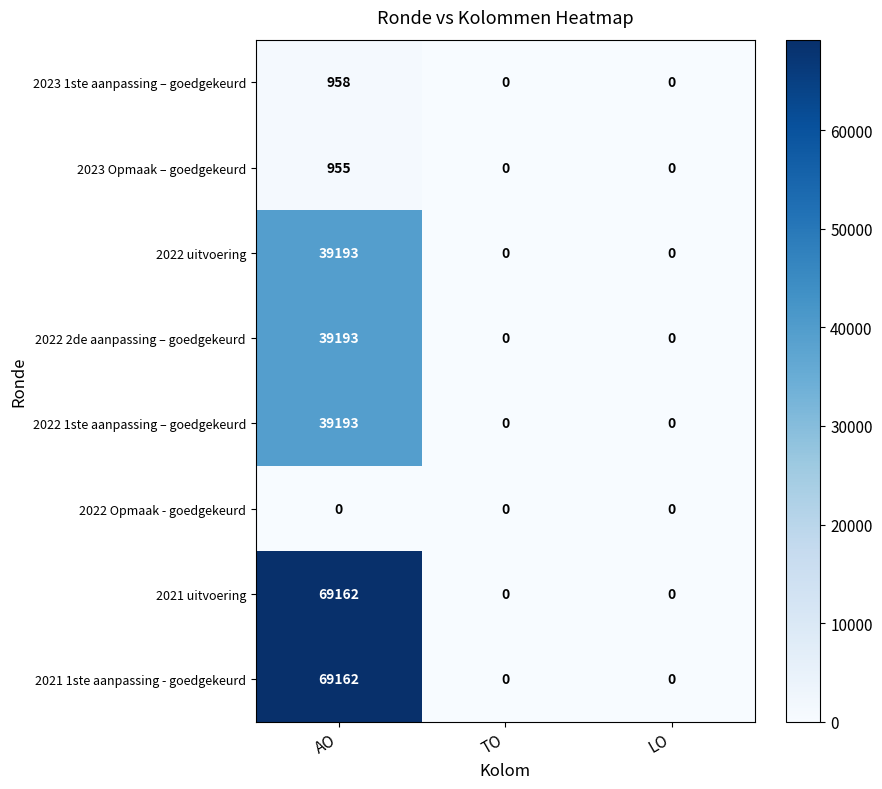

Reading left to right, list all the values displayed in this chart.

2023 1ste aanpassing – goedgekeurd: 958	0	0
2023 Opmaak – goedgekeurd: 955	0	0
2022 uitvoering: 39193	0	0
2022 2de aanpassing – goedgekeurd: 39193	0	0
2022 1ste aanpassing – goedgekeurd: 39193	0	0
2022 Opmaak - goedgekeurd: 0	0	0
2021 uitvoering: 69162	0	0
2021 1ste aanpassing - goedgekeurd: 69162	0	0